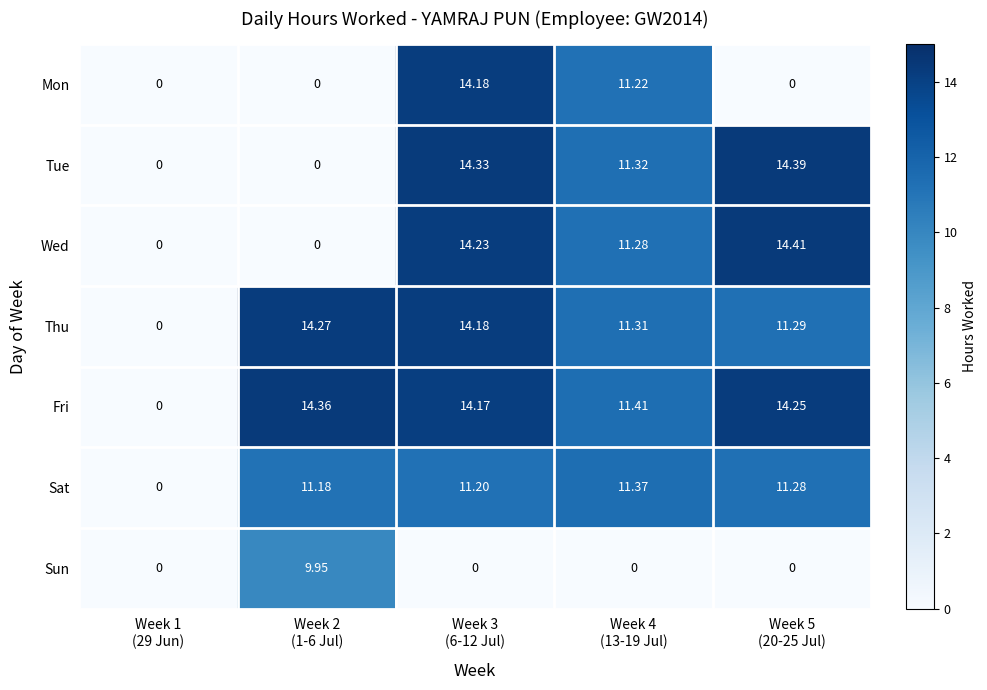

How many series are shown in this chart?

7